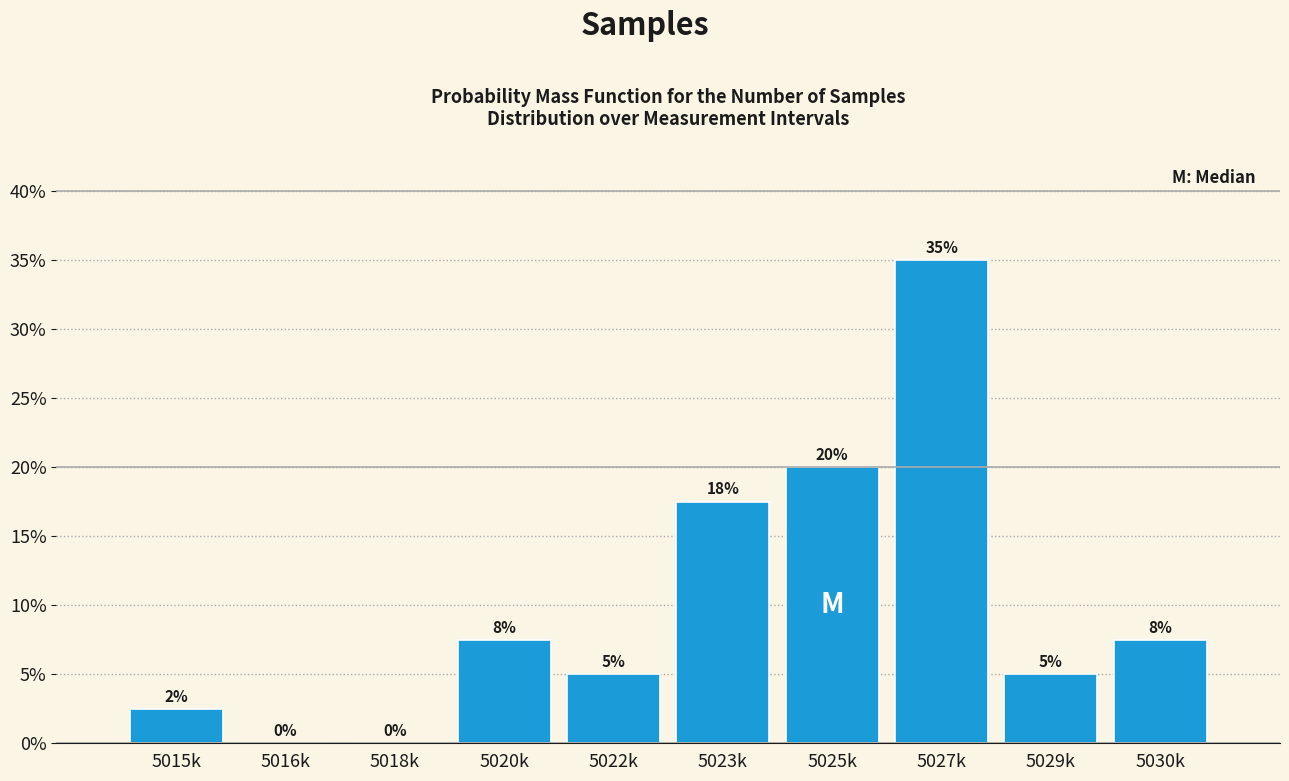

At which label does the data first exceed 7?

5020k